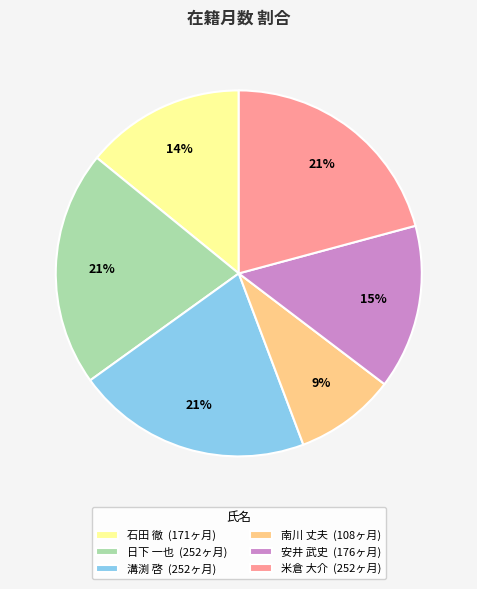

To the nearest percent, what portion does 溝渕 啓 (252ヶ月) represent?

21%